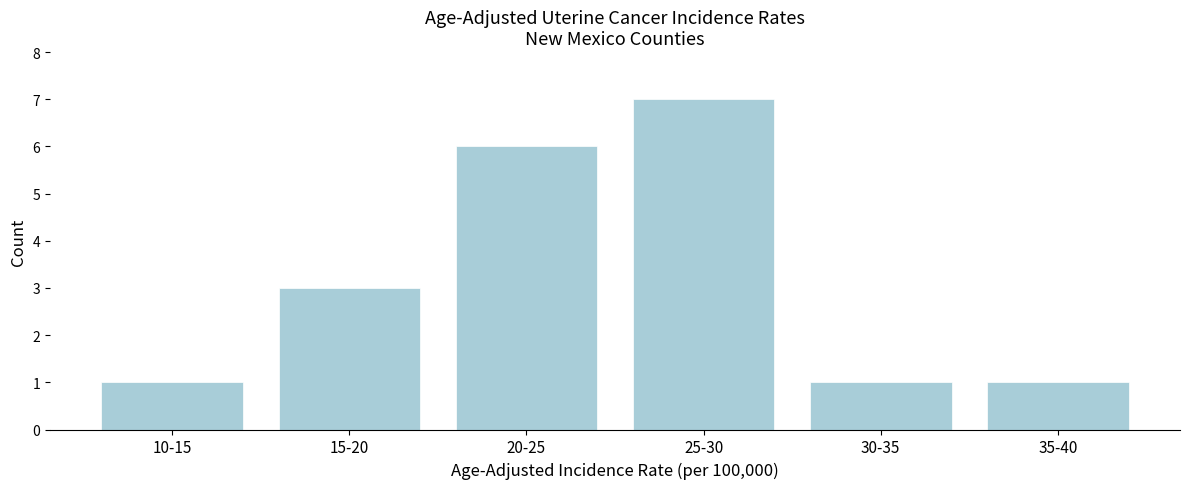

Reading right to left, what are all the values shown in this chart?

35-40=1	30-35=1	25-30=7	20-25=6	15-20=3	10-15=1